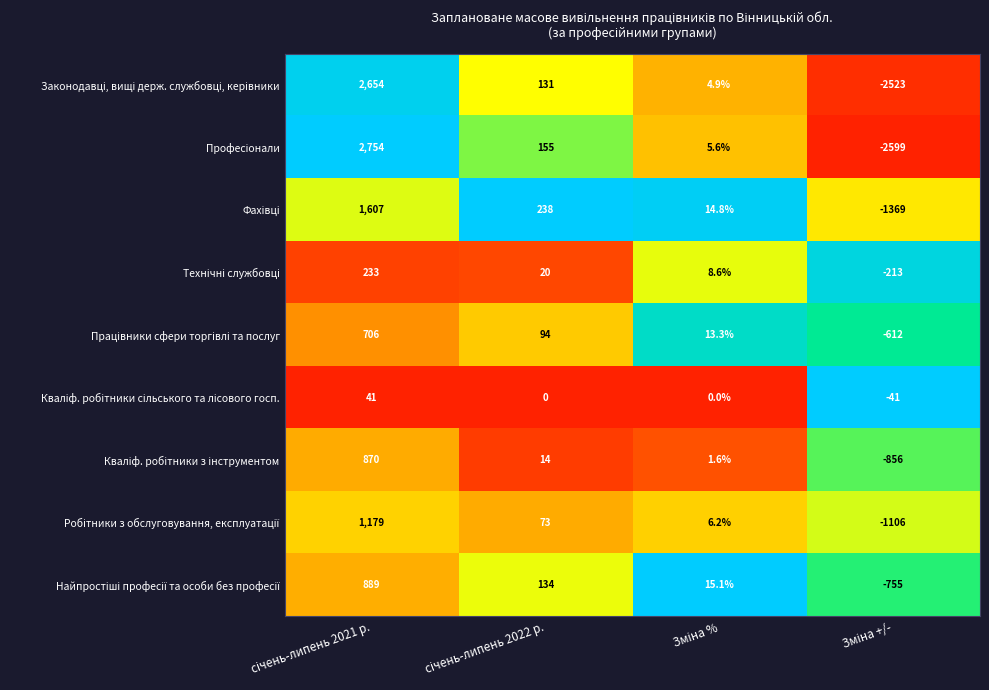

What is the greatest value displayed?

2754.0